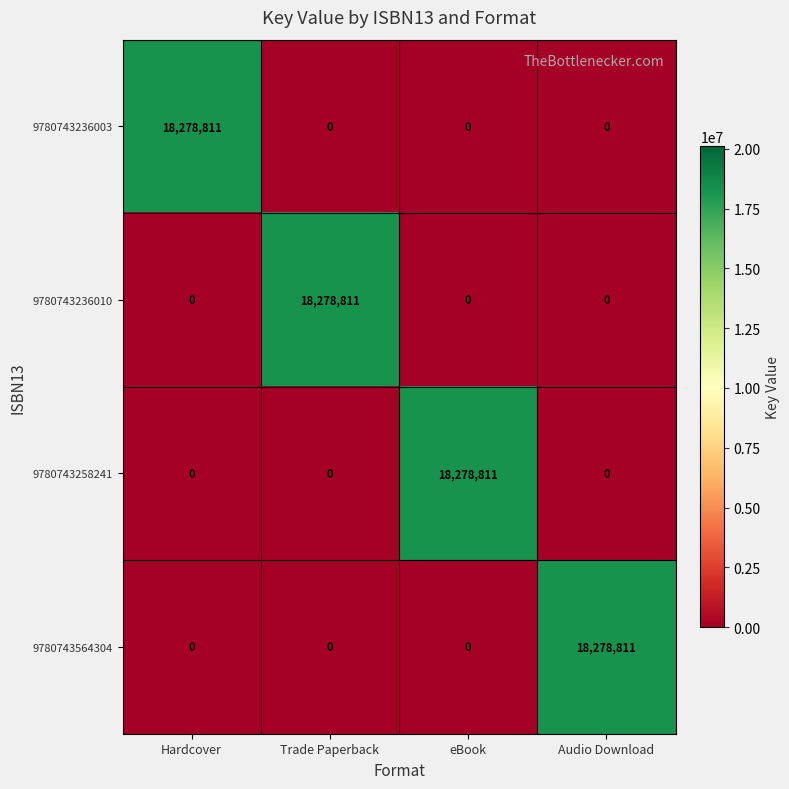

At eBook, list the series in order from smallest to largest.

9780743236003, 9780743236010, 9780743564304, 9780743258241